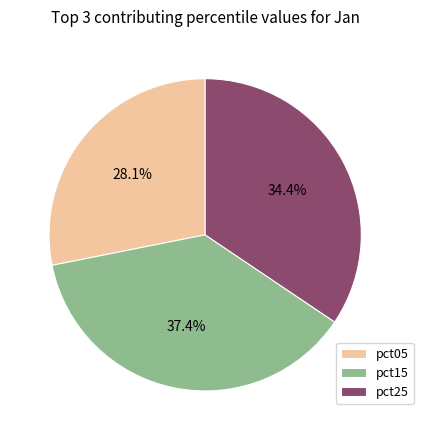

What is the largest slice in the pie chart?

pct15